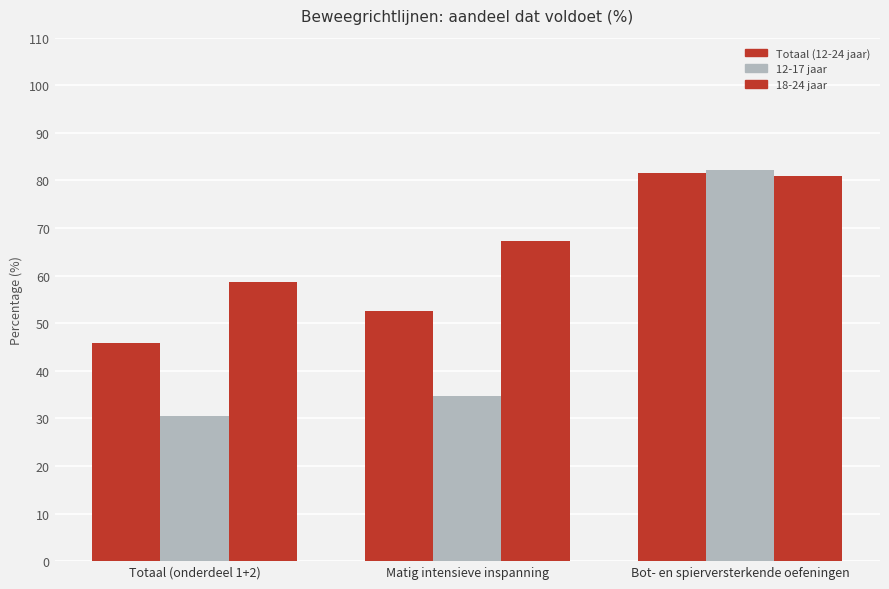

What is the total value across all series at Bot- en spierversterkende oefeningen?

244.6